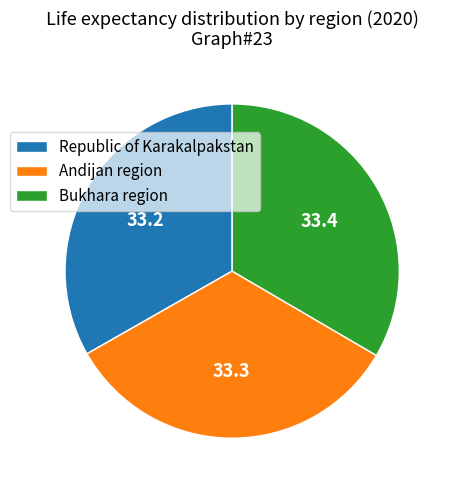

Is Andijan region the majority of the pie?

No